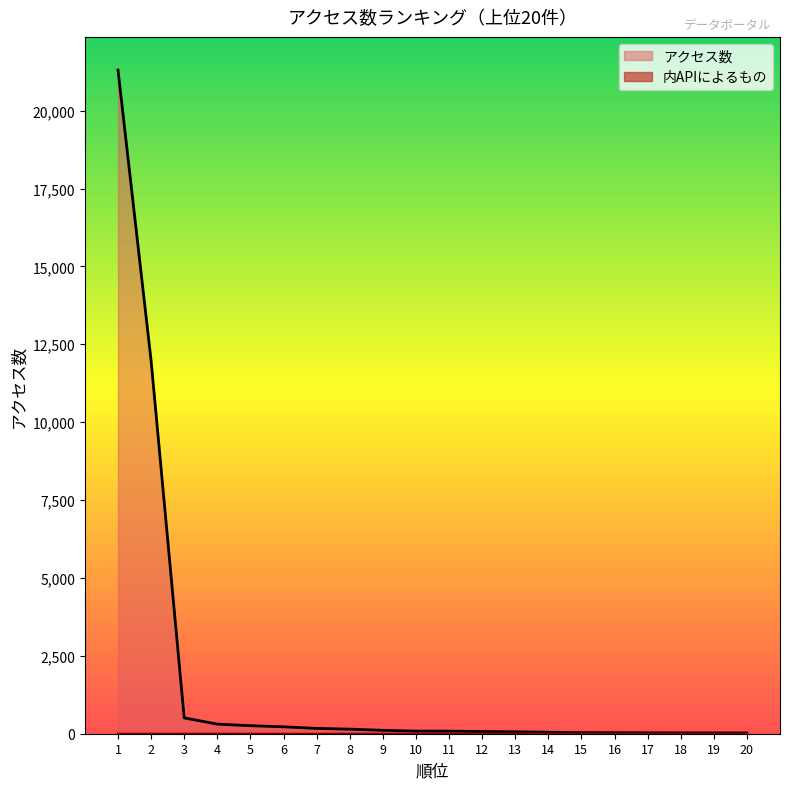

What is the greatest value displayed?

21302